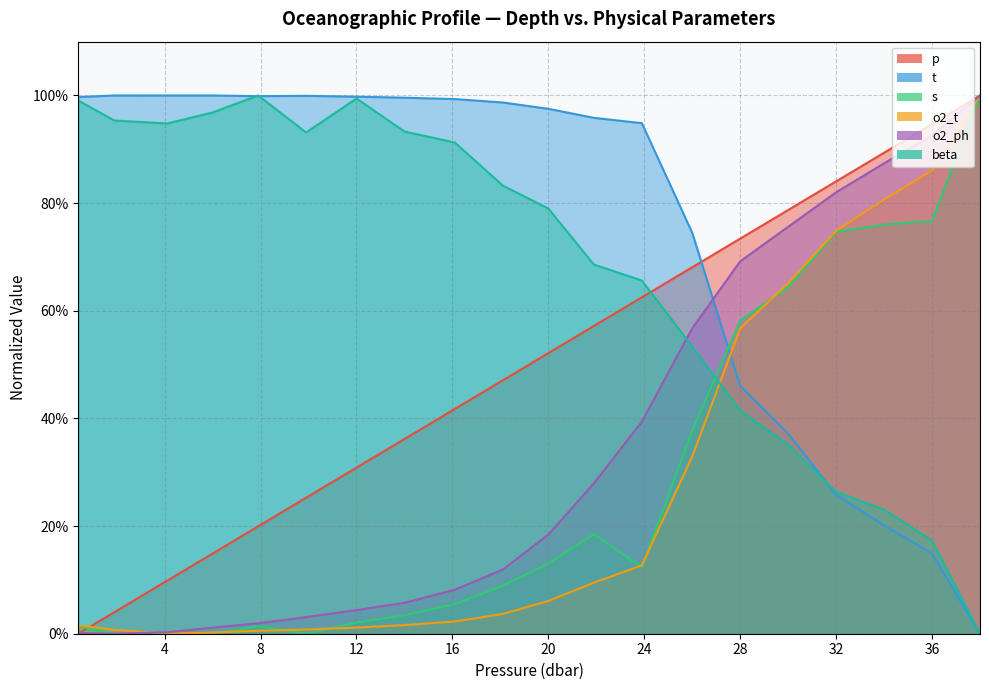

The beta series shows 0.7 at 23.9. True or false?

True